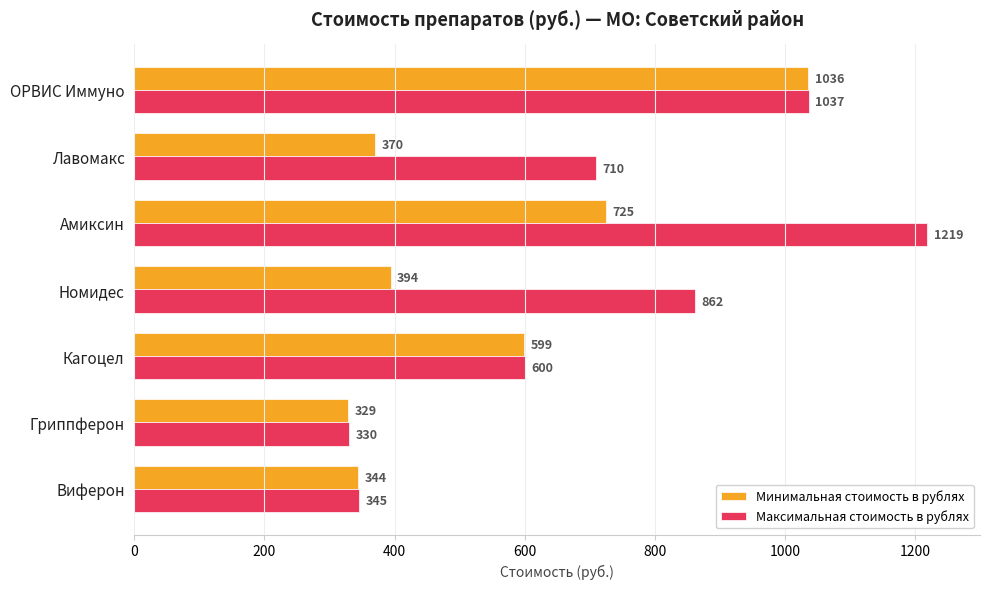

Rank the series by their maximum value, from lowest to highest.

Минимальная стоимость в рублях, Максимальная стоимость в рублях